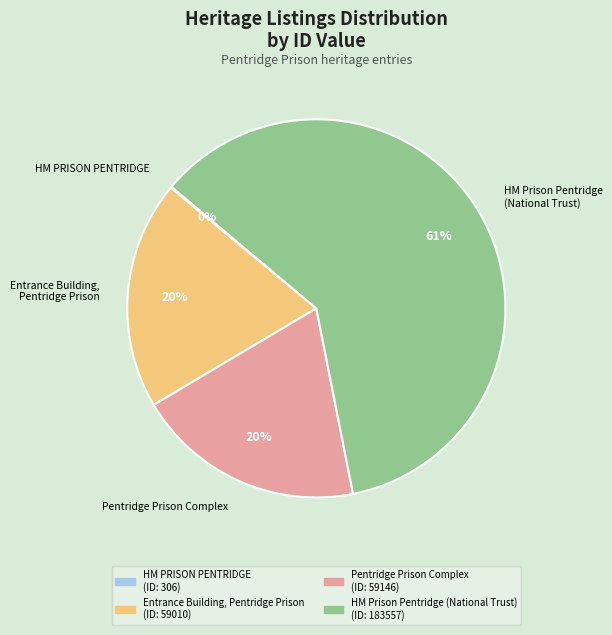

The Entrance Building, Pentridge Prison slice represents 11% of the pie. True or false?

False